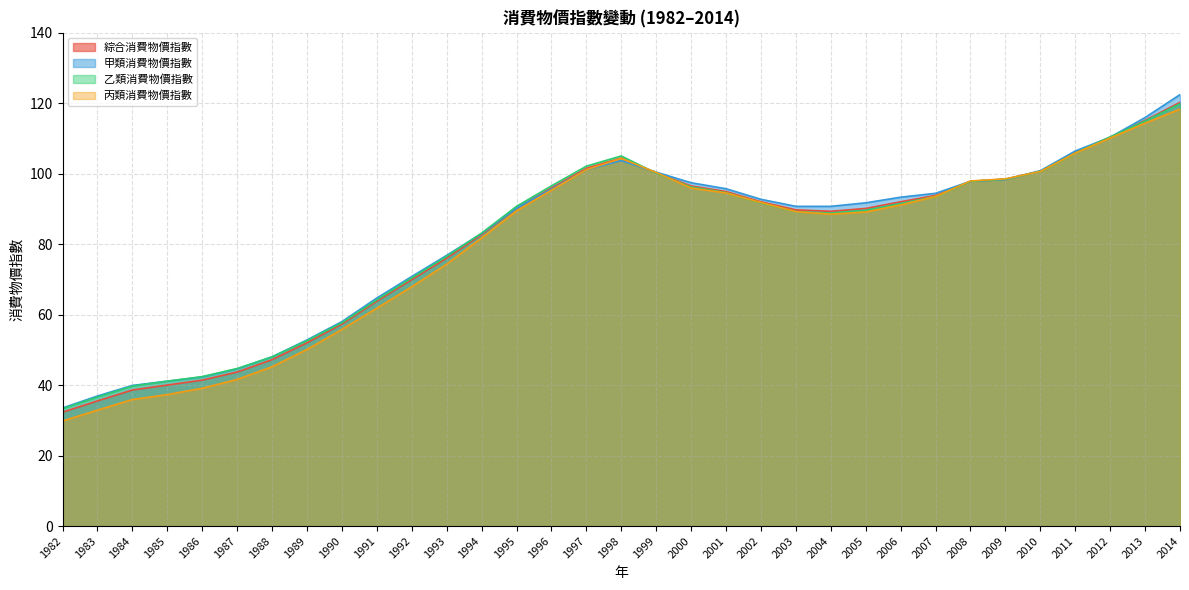

How many interior local peaks does the 綜合消費物價指數 series have?

1